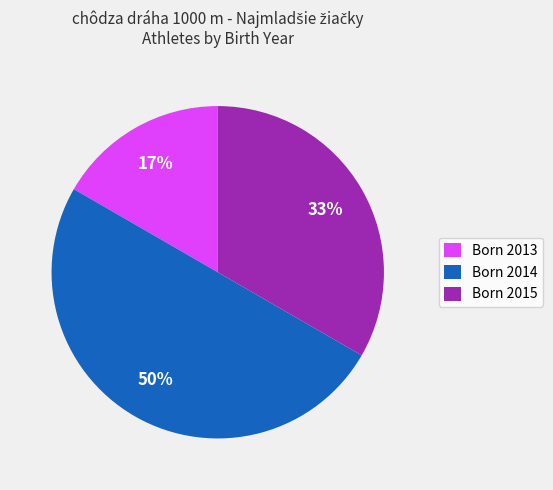

Does Born 2013 represent more than half of the total?

No